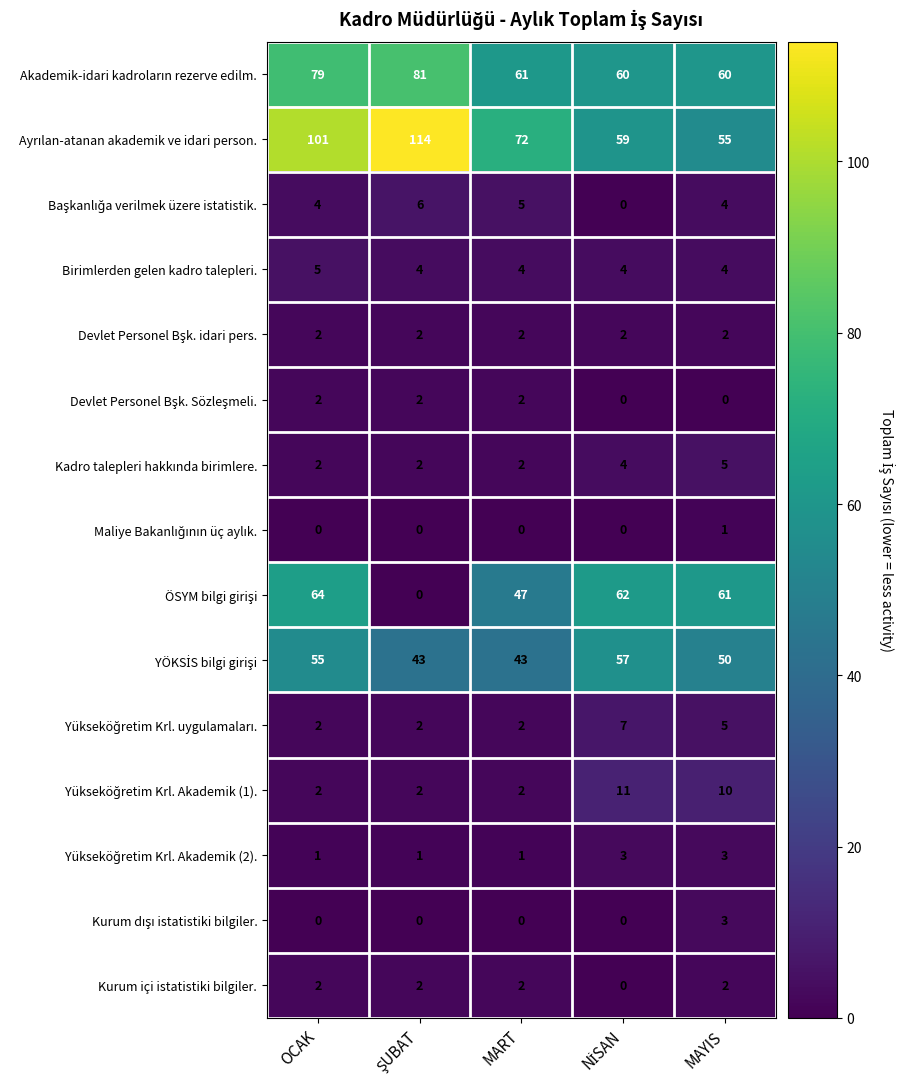

At which category is the sum across all series the highest?

OCAK